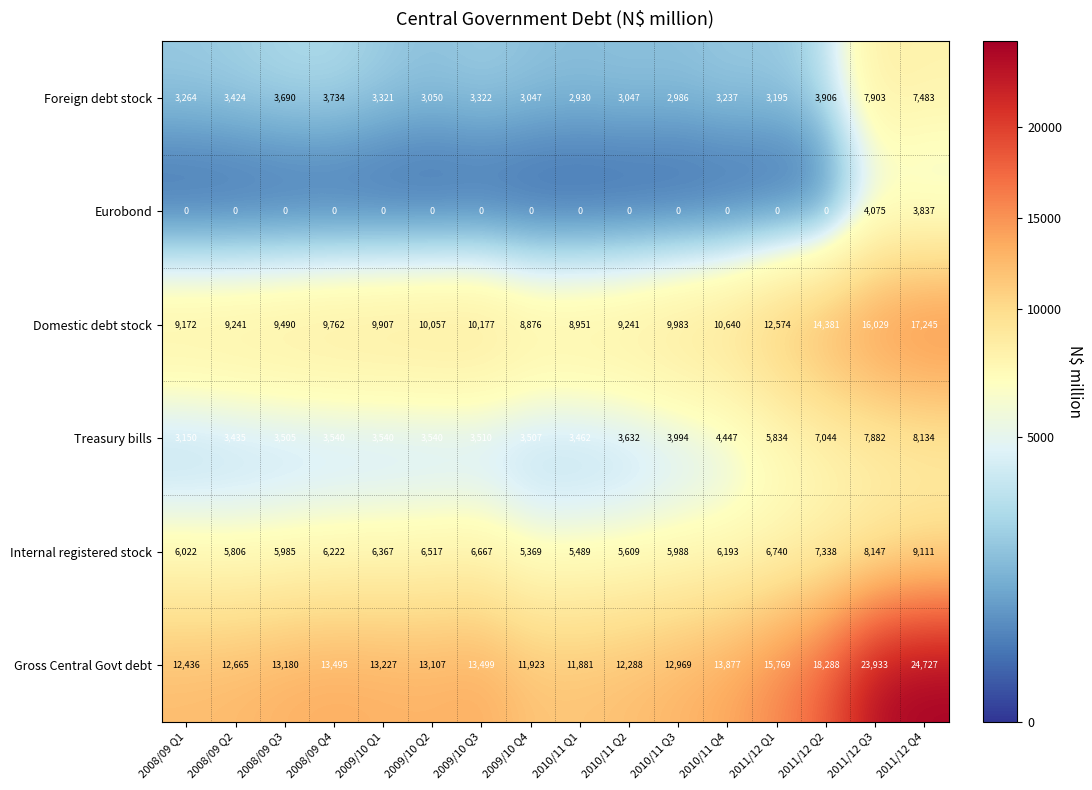

Which series changed the most between 2008/09 Q3 and 2011/12 Q2?

Gross Central Govt debt